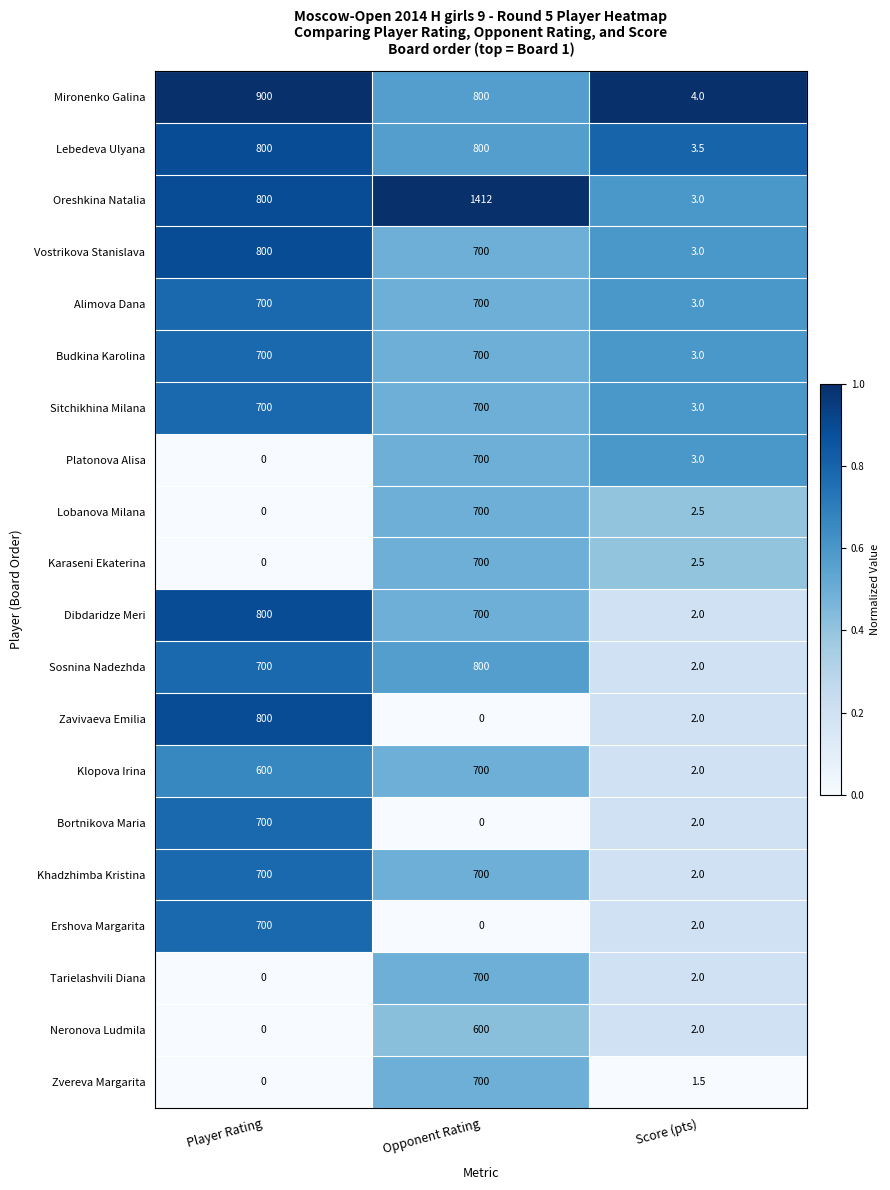

How many distinct data groups are displayed?

20